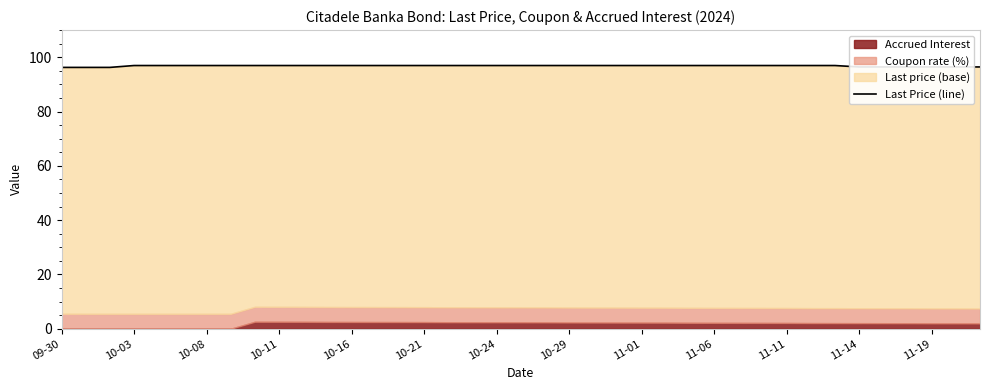

True or false: the data shows 144.1 at 28.

False